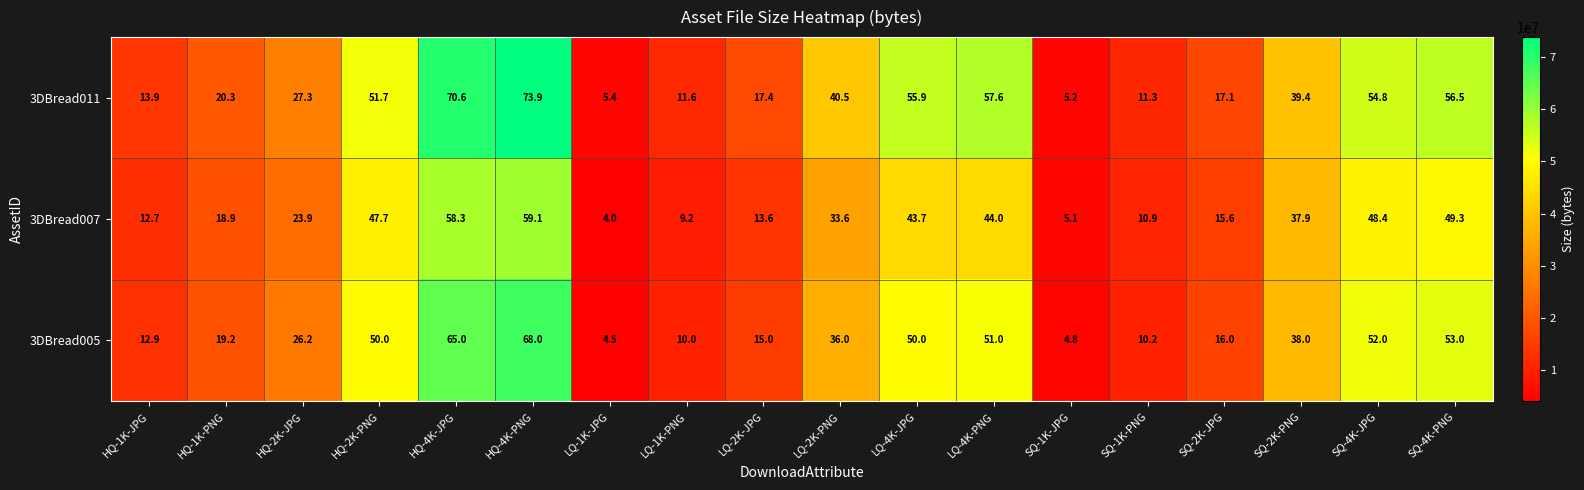

True or false: 3DBread011 has a value of 6.0 at SQ-2K-JPG.

False